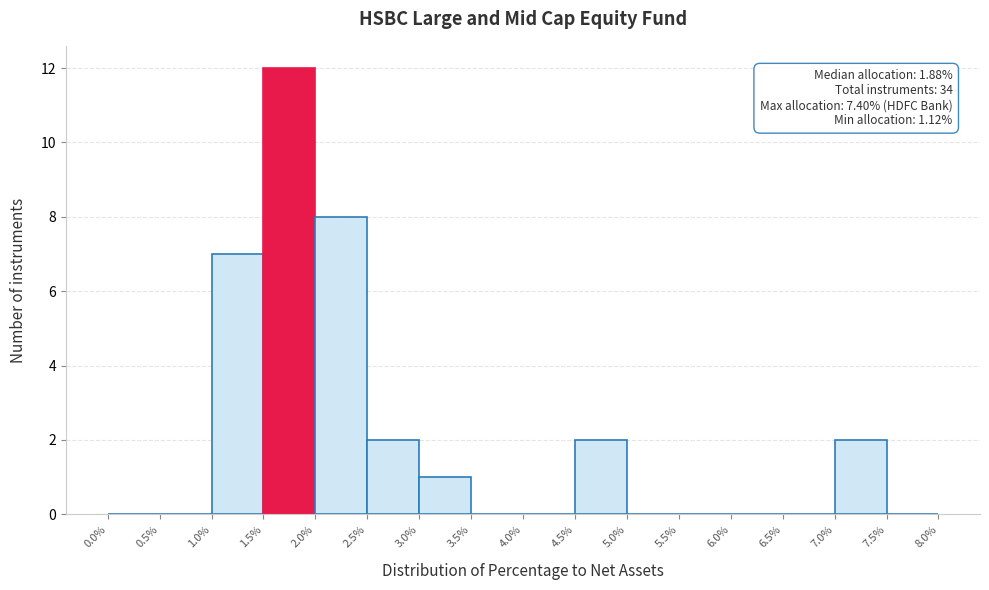

Over which range of the x-axis is the bar tallest?

1.5% to 2.0%